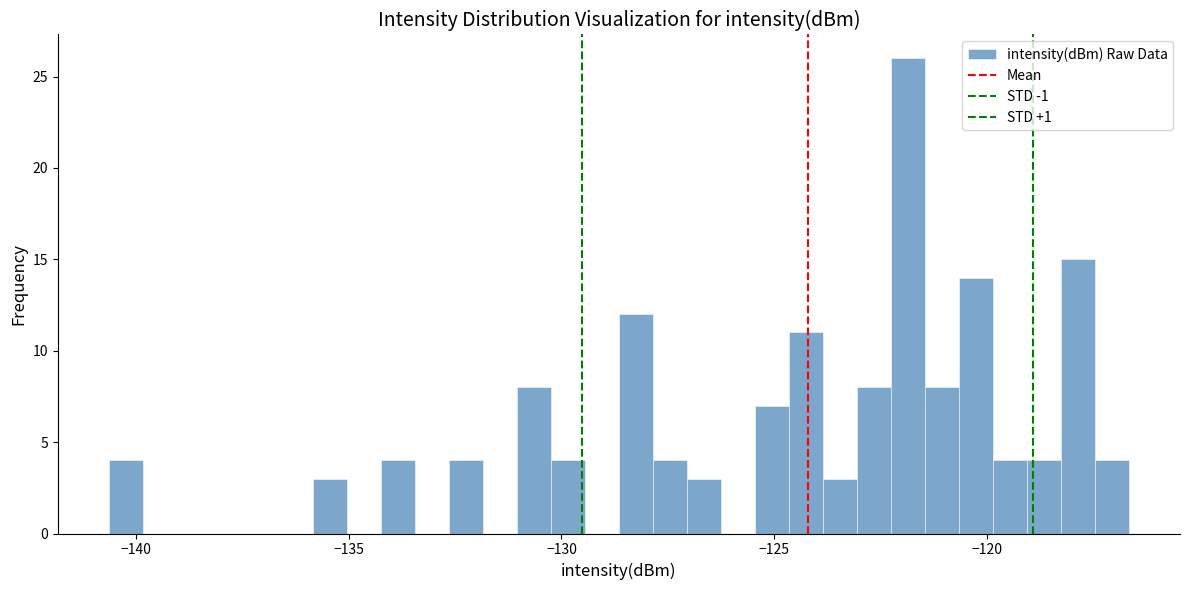

Read against the x-axis, roughly where is the centre of the tallest bar?

-122.0